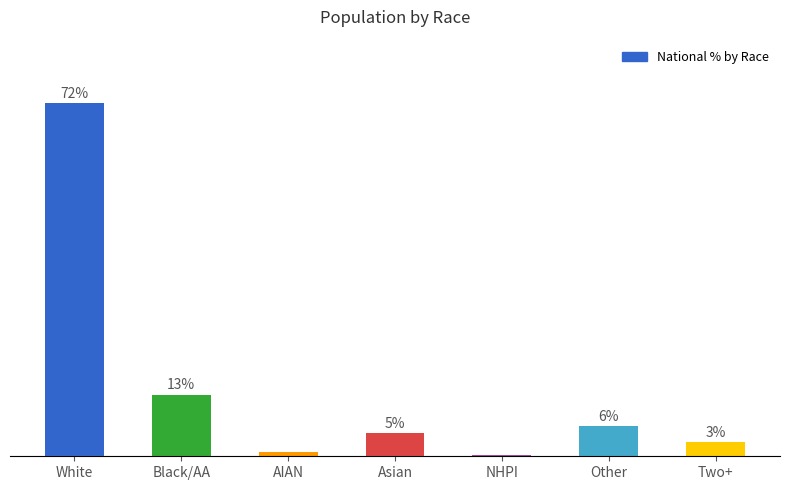

How many categories are shown in the chart?

7